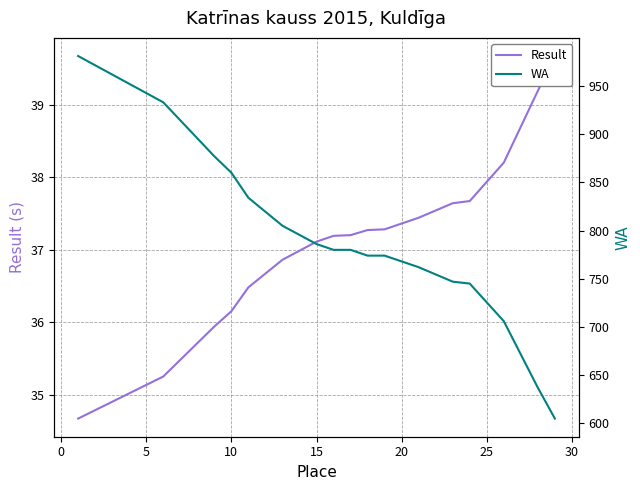

Is the value of WA at 15 greater than the value of Result at 15?

Yes